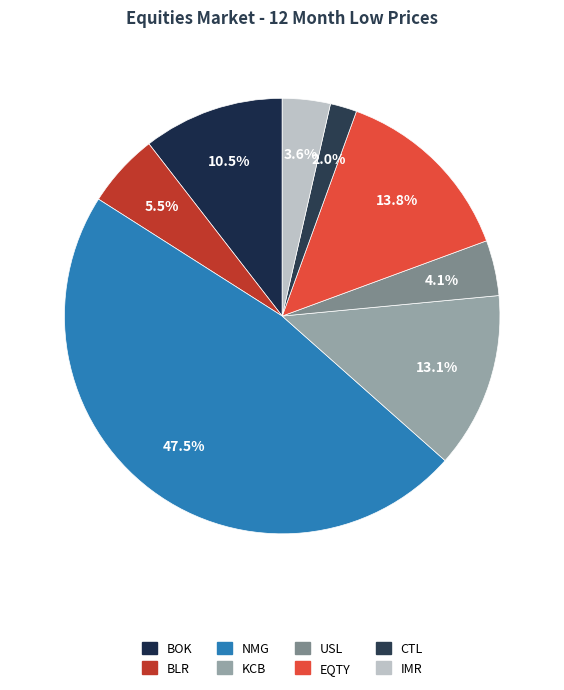

Is there any slice that represents more than half of the pie?

No